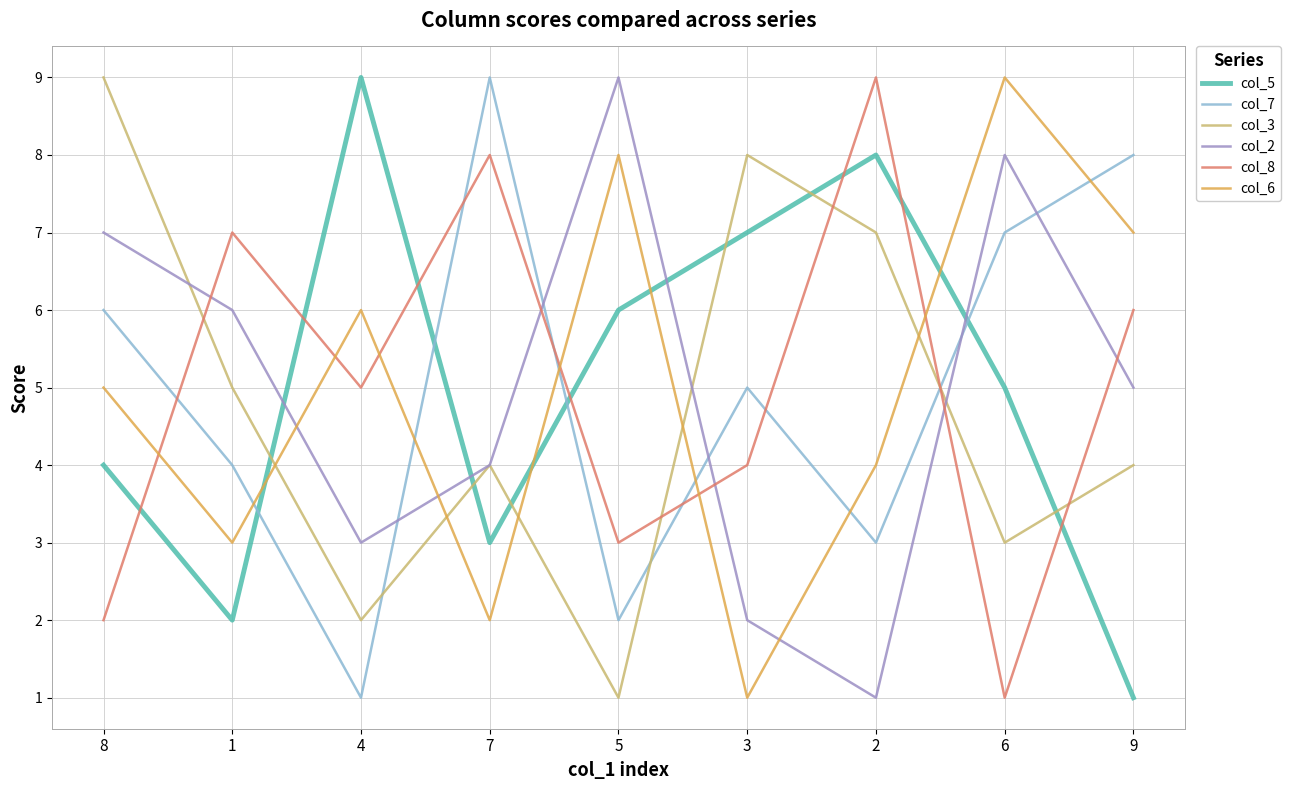

Between 4 and 5, which series saw the biggest shift?

col_2